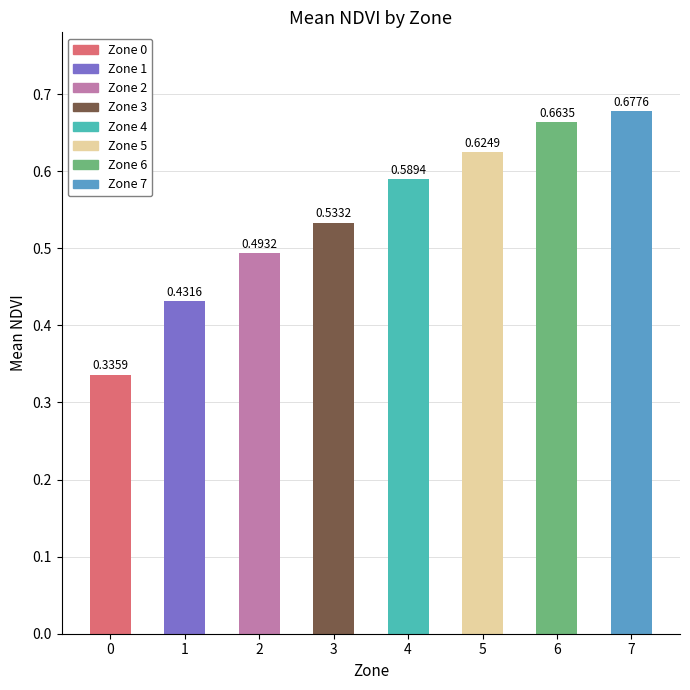

What is the sum of the values at 1 and 3?

1.0